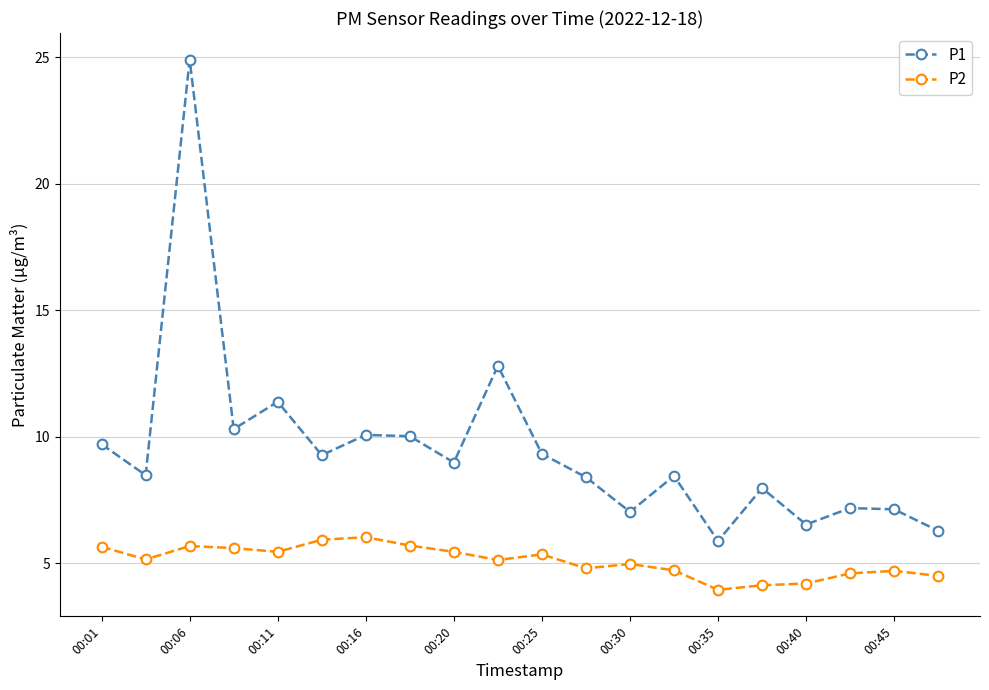

Rank the series by their average value, from highest to lowest.

P1, P2